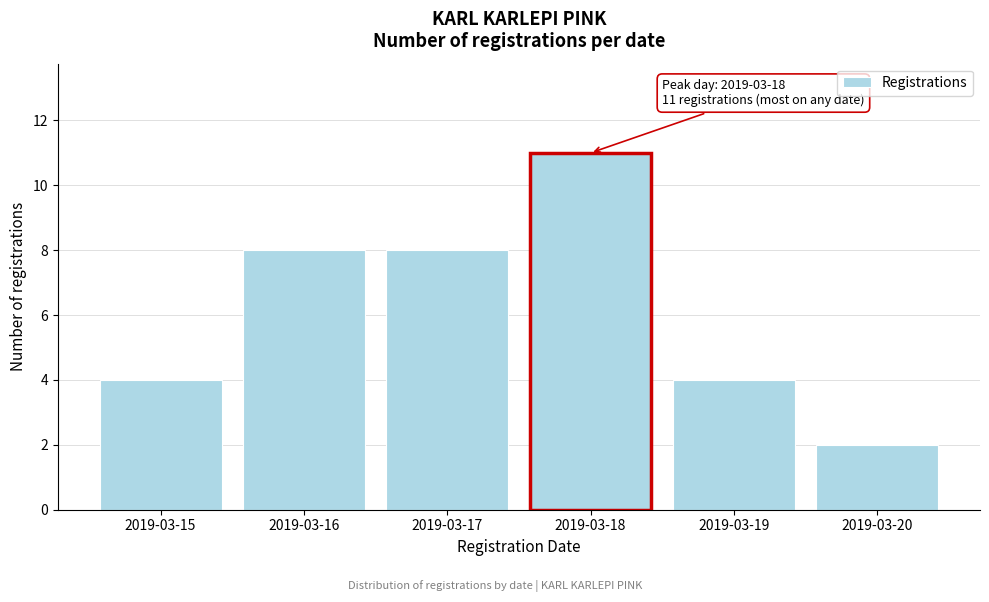

Reading left to right, list all the values displayed in this chart.

2019-03-15=4	2019-03-16=8	2019-03-17=8	2019-03-18=11	2019-03-19=4	2019-03-20=2